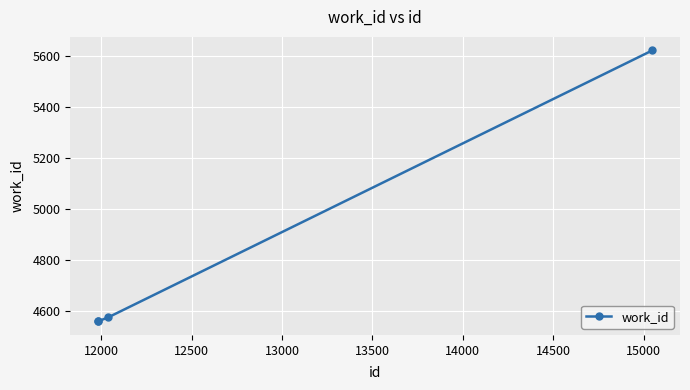

What is the maximum value shown in the chart?

5623